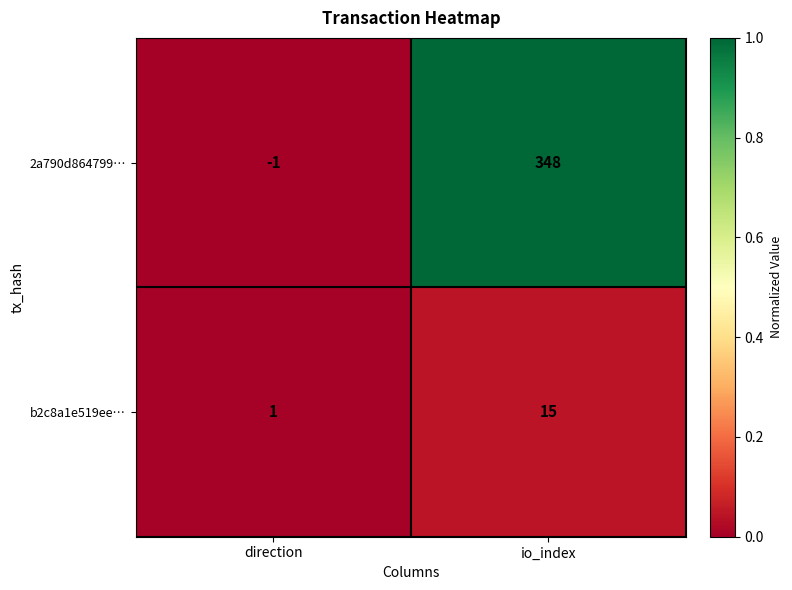

Is it true that 2a790d864799… equals -1 at direction?

True